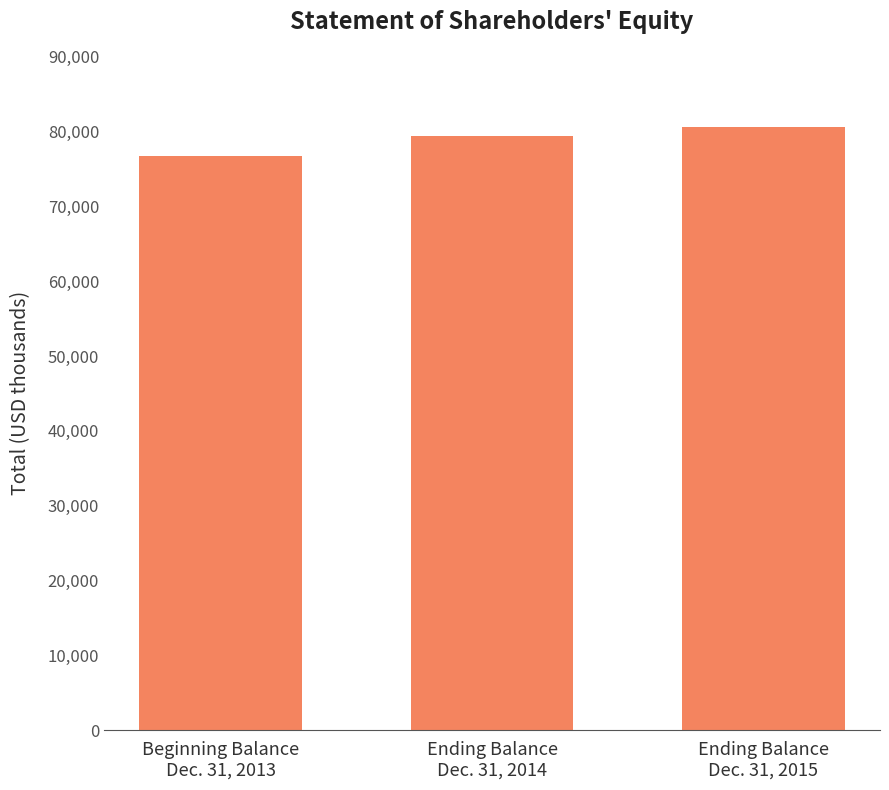

The value at Beginning Balance
Dec. 31, 2013 is 76762. True or false?

True